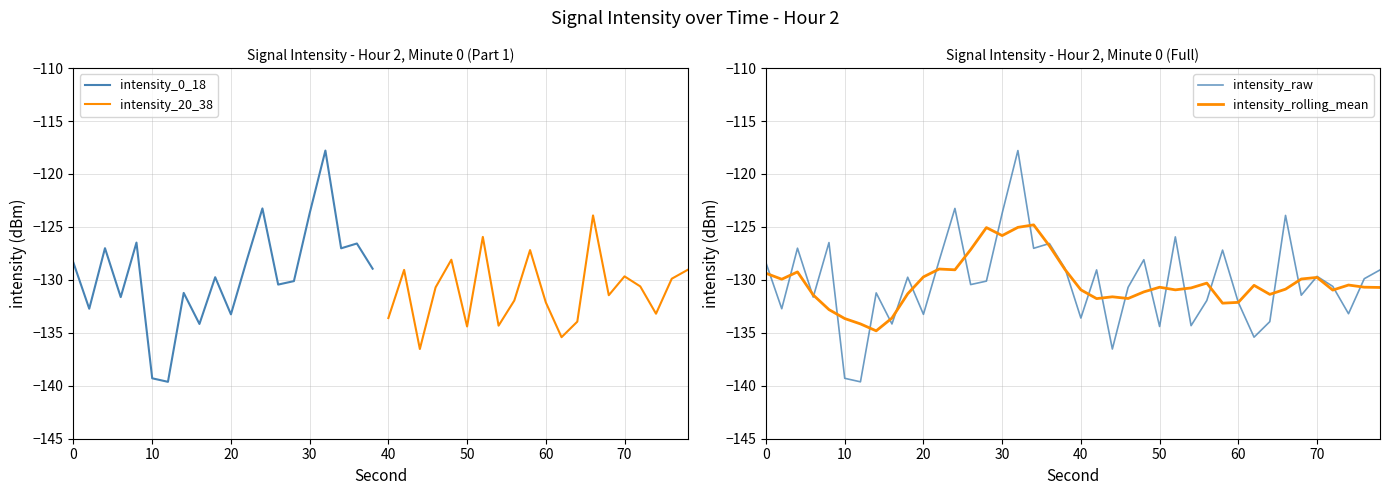

Where is the first local minimum?

2